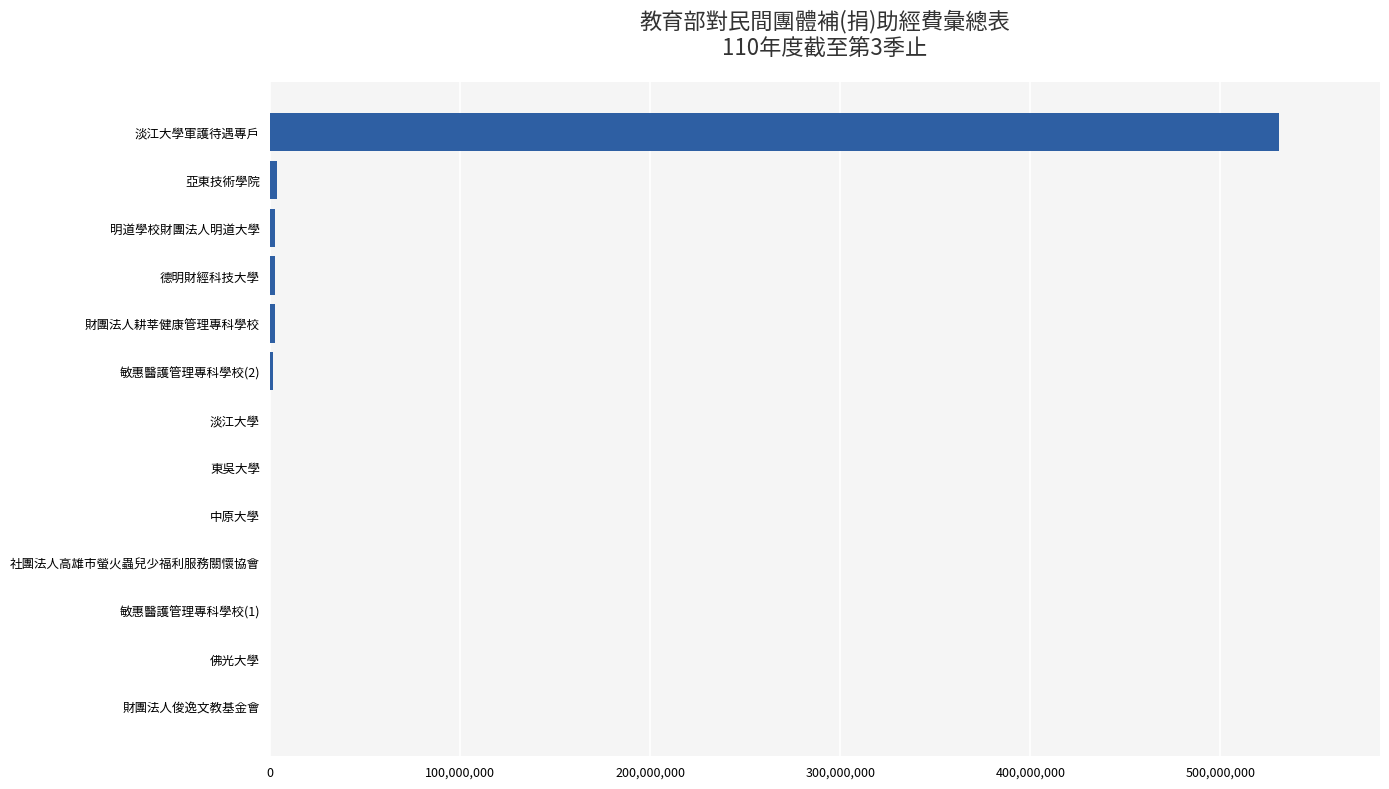

Between 東吳大學 and 淡江大學軍護待遇專戶, which is larger?

淡江大學軍護待遇專戶